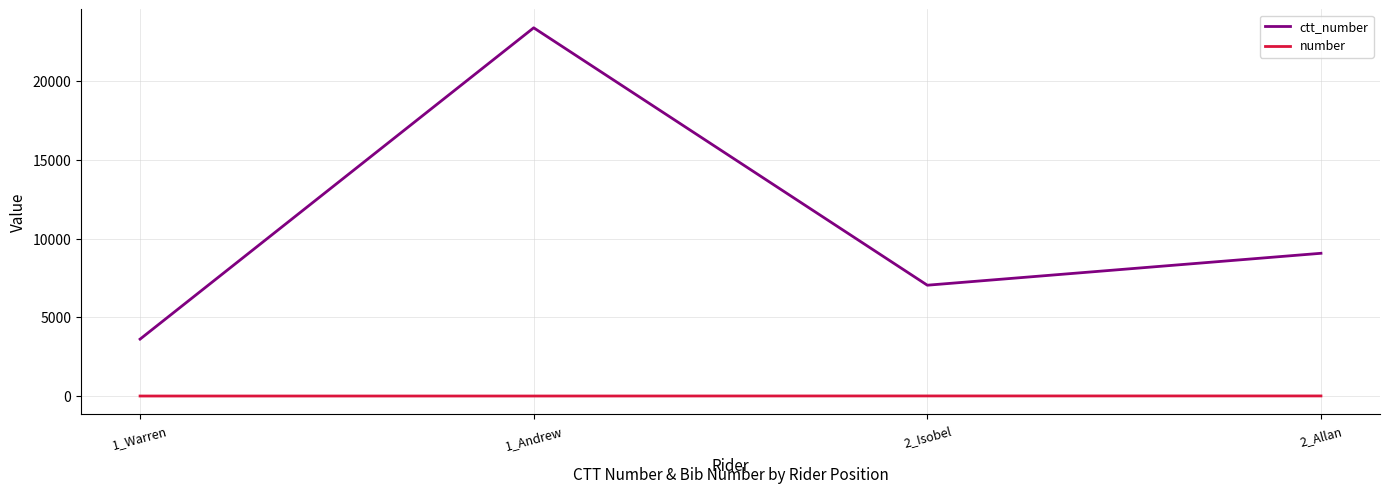

Which category has the highest value across all series?

1_Andrew